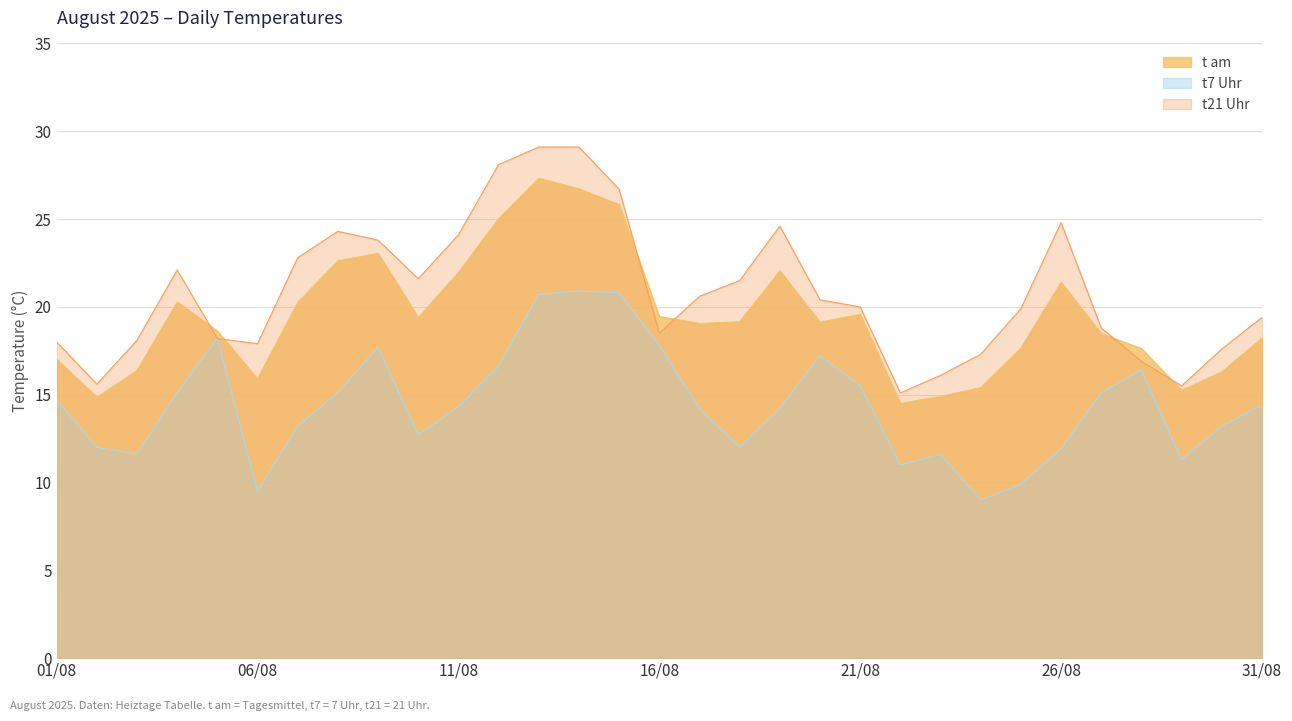

Which series ends up on top after the final intersection of t21 Uhr and t am?

t21 Uhr